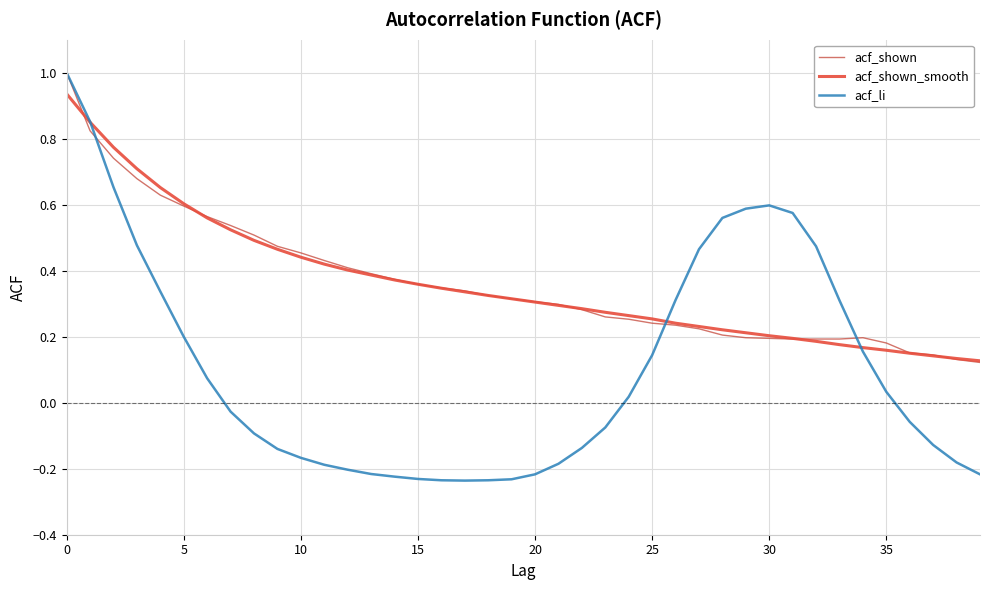

What is the sum of all acf_shown values?

14.5